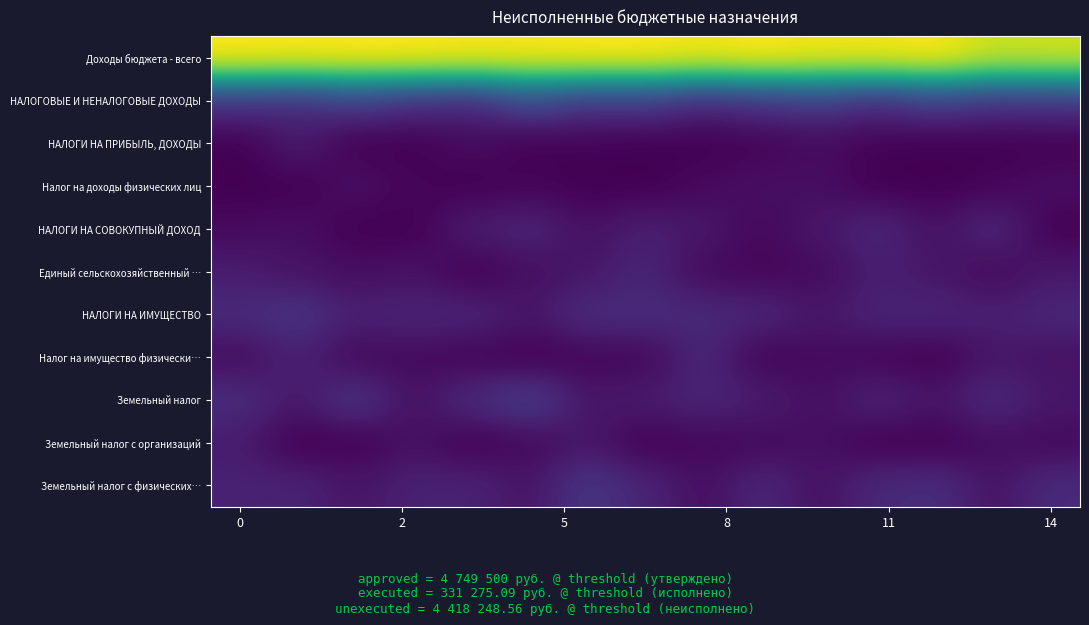

What is the maximum value shown in the chart?

1.0